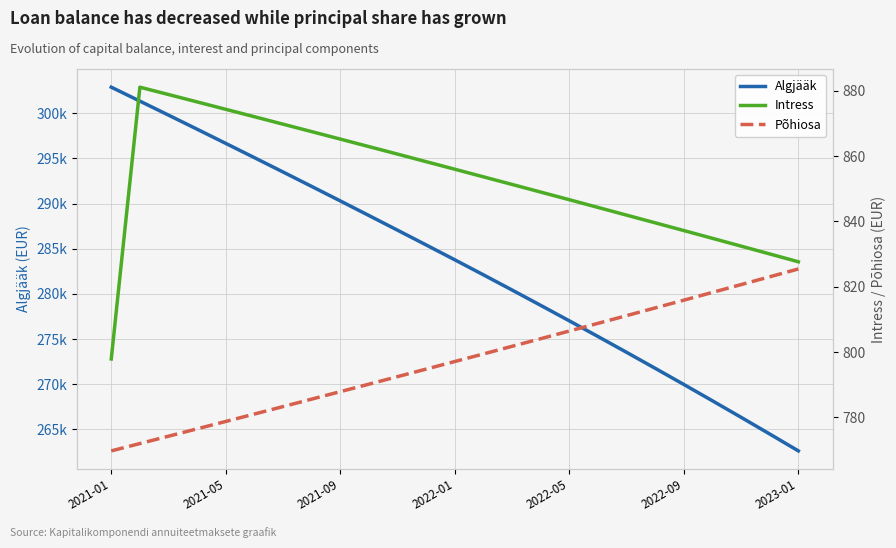

How many data points does each series have?

25